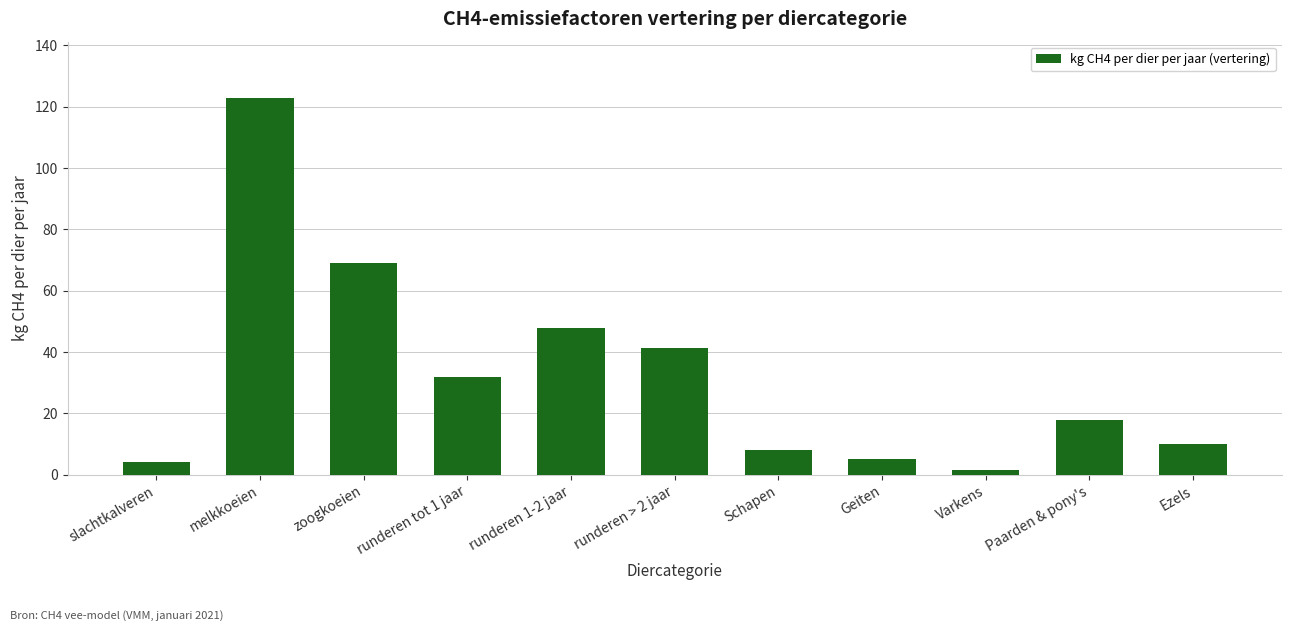

What is the sum of all values?

359.4